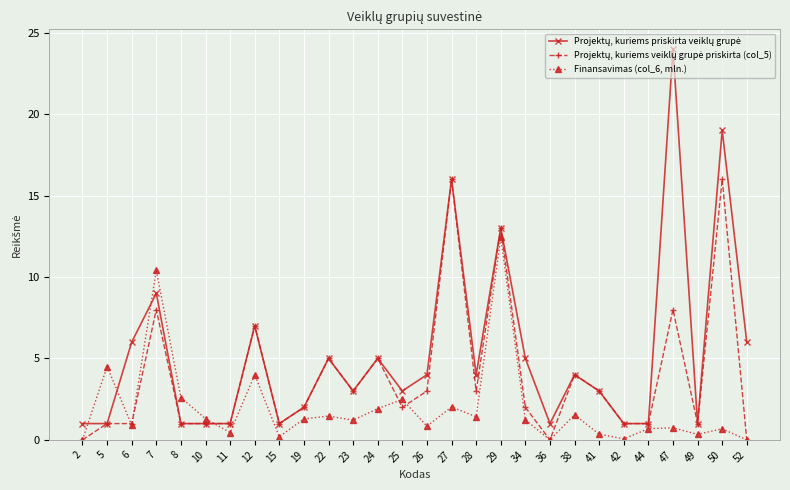

What is the difference between the Finansavimas (col_6, mln.) values at 12 and 25?

1.5